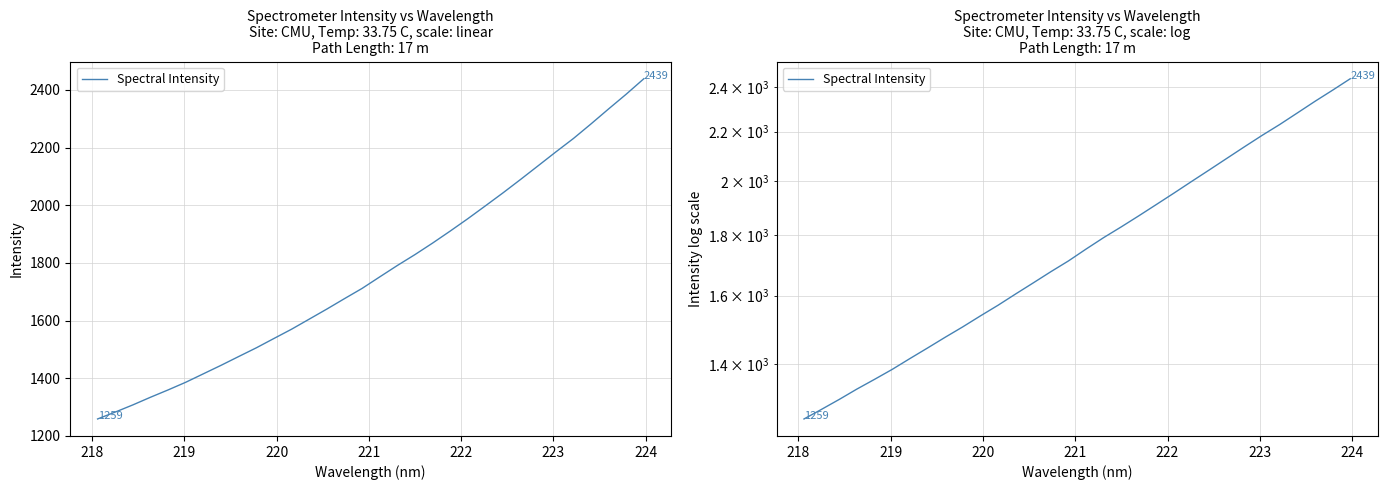

Reading left to right, list all the values displayed in this chart.

1258.9	1282.7	1307.6	1334.2	1359.6	1386.2	1415.5	1444.9	1475.4	1505.6	1538.0	1570.1	1605.0	1639.9	1676.1	1711.6	1751.5	1791.0	1828.8	1868.7	1910.4	1953.2	1997.9	2042.9	2089.6	2137.1	2184.8	2231.5	2282.1	2334.1	2385.1	2438.7